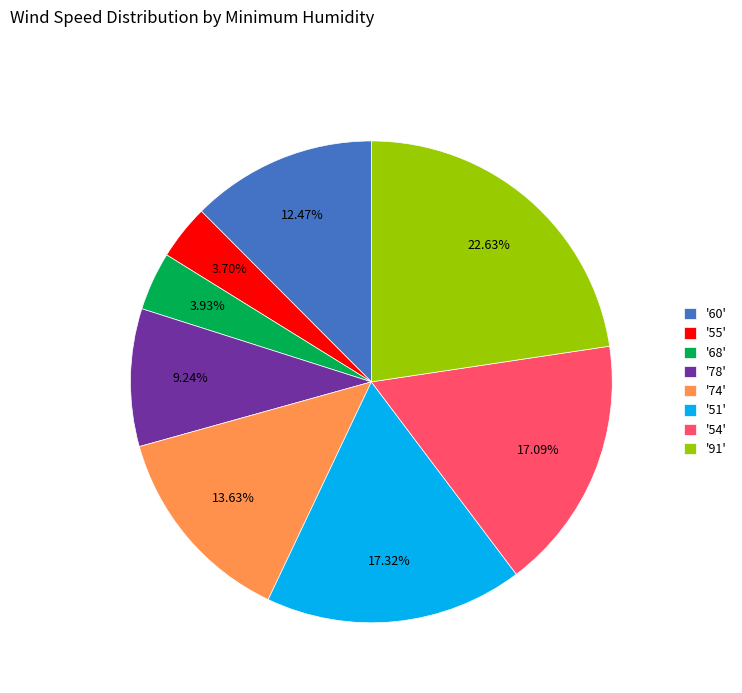

What is the ratio of the value at '60' to the value at '54'?

0.7